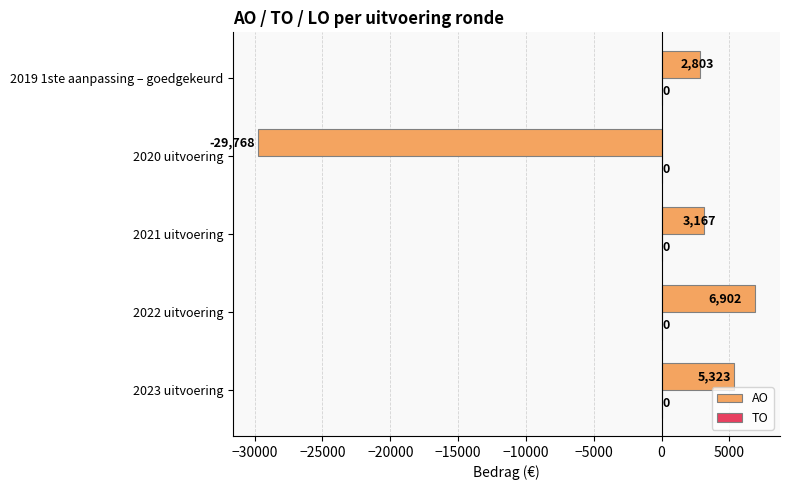

Reading top to bottom, transcribe all the data shown in this chart.

2803	-29768	3167	6902	5323